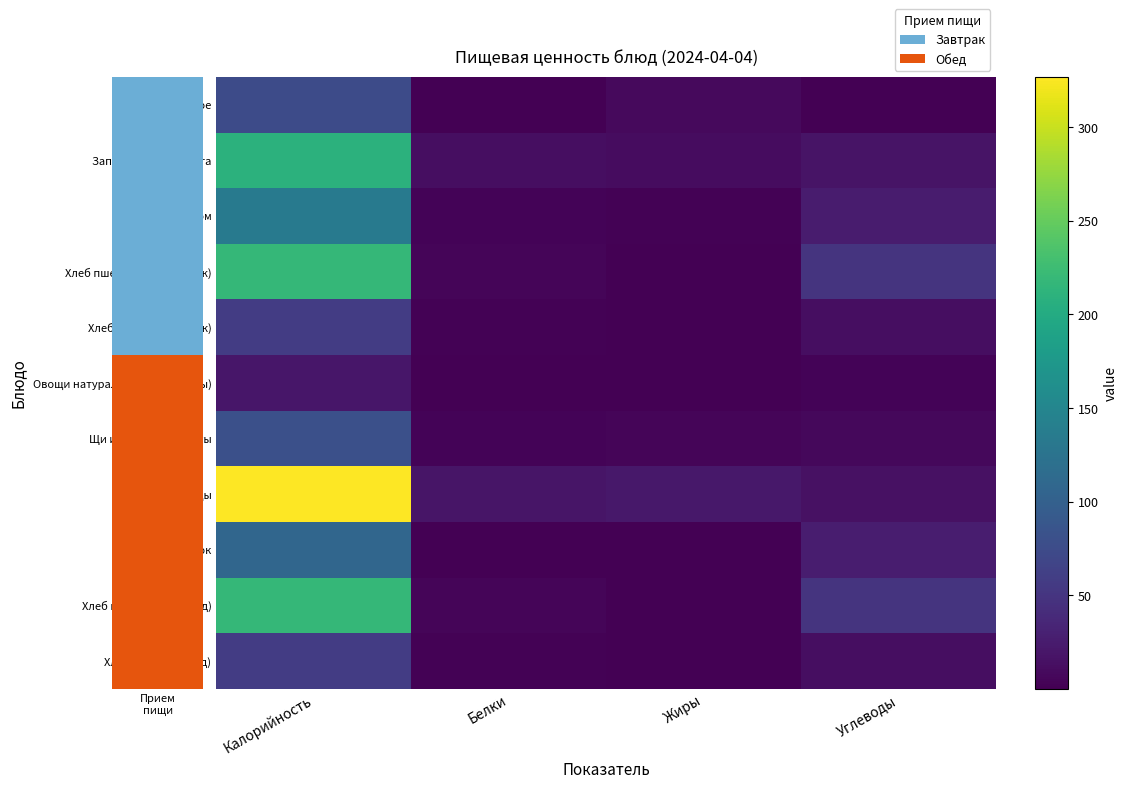

Rank the series by their maximum value, from highest to lowest.

Плов из птицы, Хлеб пшеничный (завтрак), Хлеб пшеничный (обед), Запеканка из творога, Какао с молоком, Компот из яблок, Щи из свежей капусты, Масло сливочное, Хлеб ржаной (завтрак), Хлеб ржаной (обед), Овощи натуральные (помидоры)